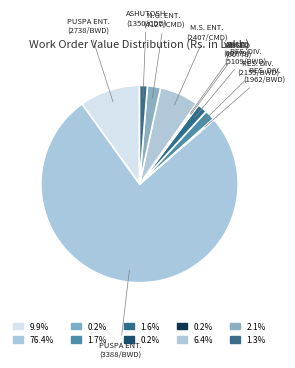

Rank the categories by value from lowest to highest.

WO 1962/BWD, BILL/00778, BILL/00779, WO 1350/CDD, WO 5109/BWD, WO 2155/BWD, WO 4127/CMD, WO 2407/CMD, WO 2738/BWD, WO 3388/BWD